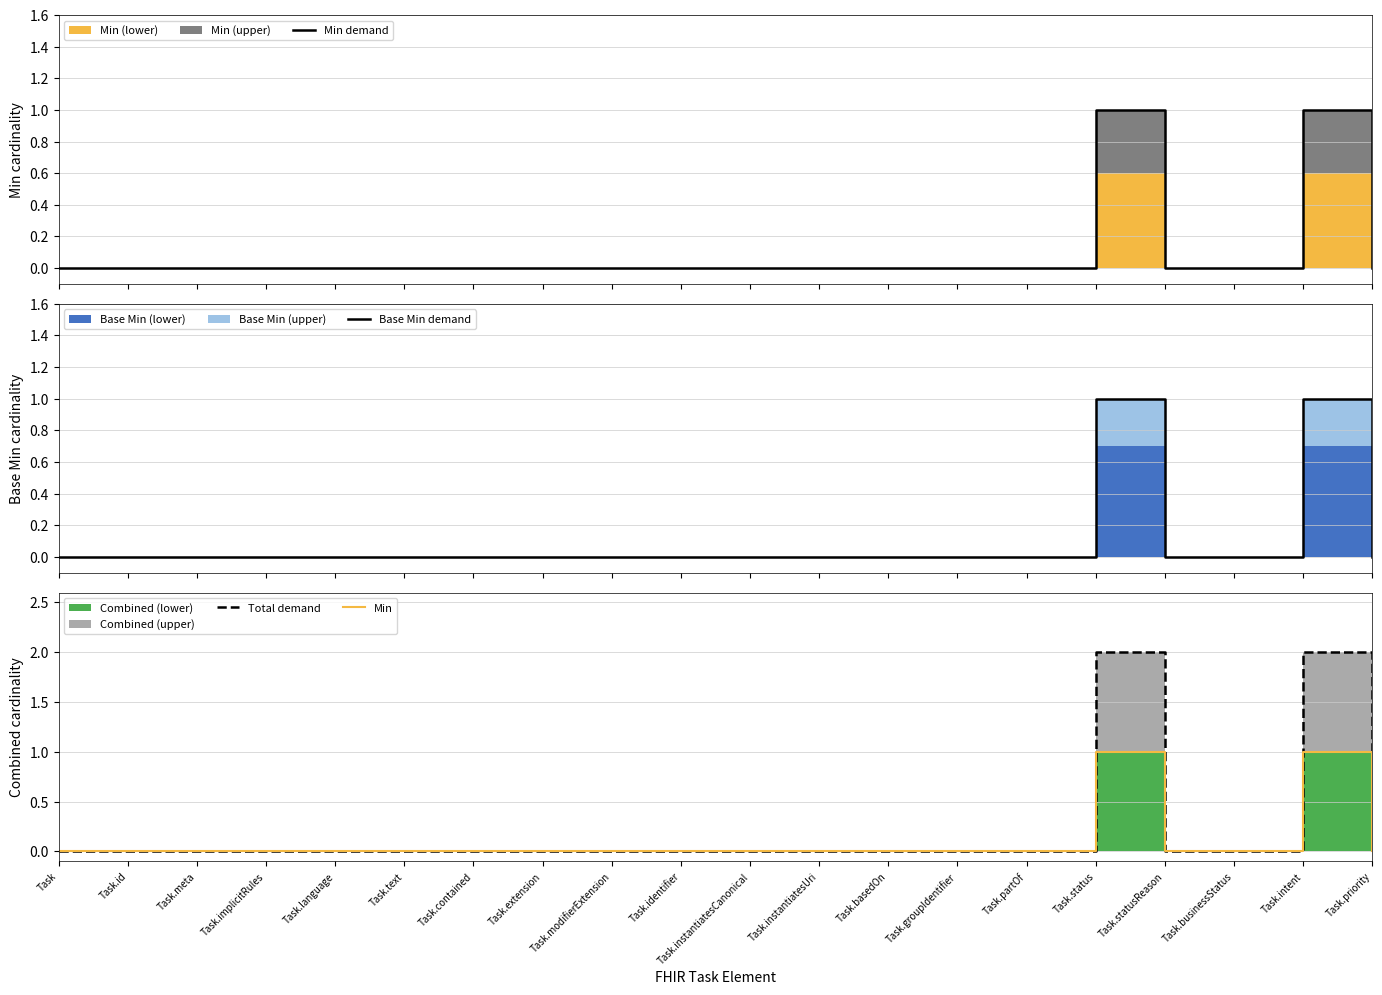

Rank the categories by Total demand value from lowest to highest.

Task, Task.id, Task.meta, Task.implicitRules, Task.language, Task.text, Task.contained, Task.extension, Task.modifierExtension, Task.identifier, Task.instantiatesCanonical, Task.instantiatesUri, Task.basedOn, Task.groupIdentifier, Task.partOf, Task.statusReason, Task.businessStatus, Task.priority, Task.status, Task.intent